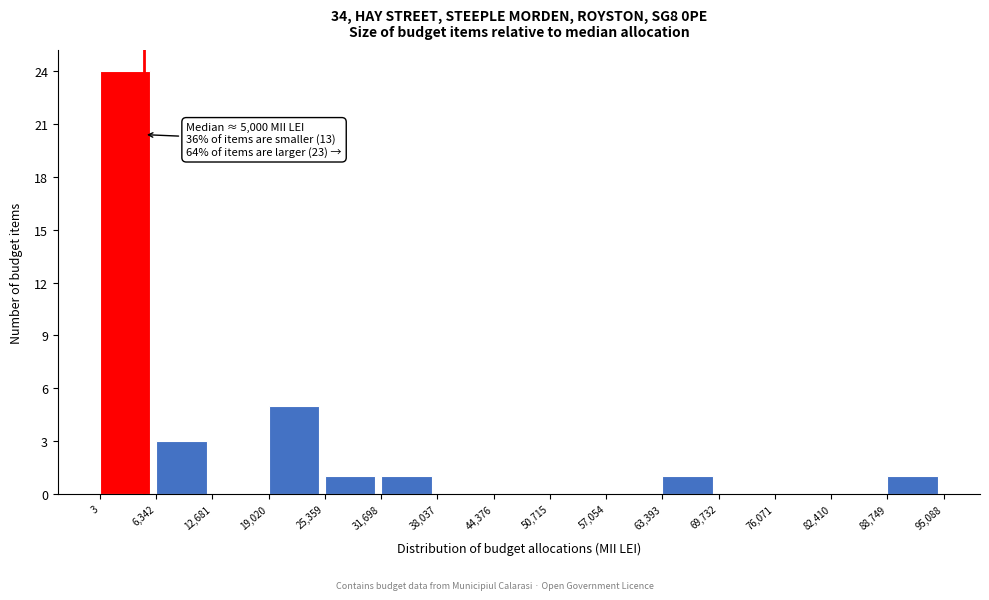

Over which range of the x-axis is the bar tallest?

3 to 6,342